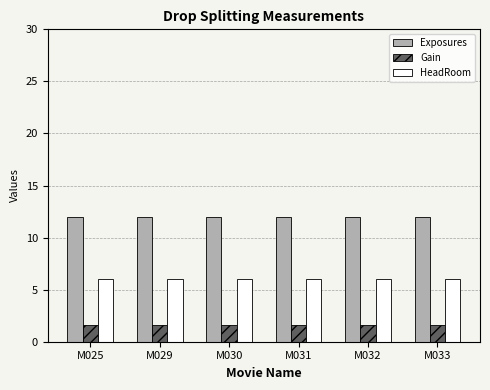

Is the value of Gain at M025 greater than the value of HeadRoom at M032?

No